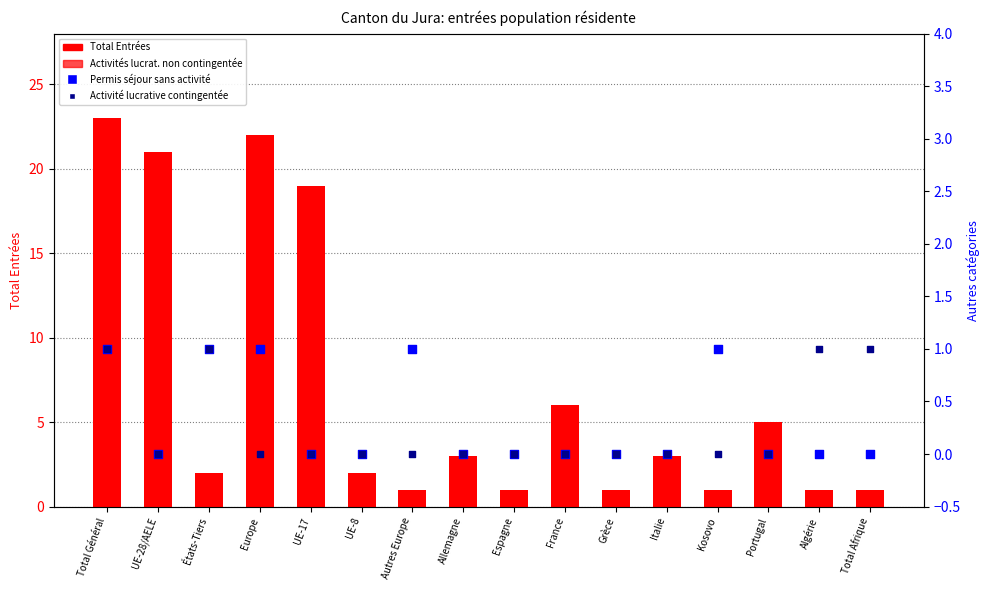

What are all the series names shown in the legend?

Total Entrées, Activités lucrative non contingentée, Permis séjour sans activité, Activité lucrative contingentée